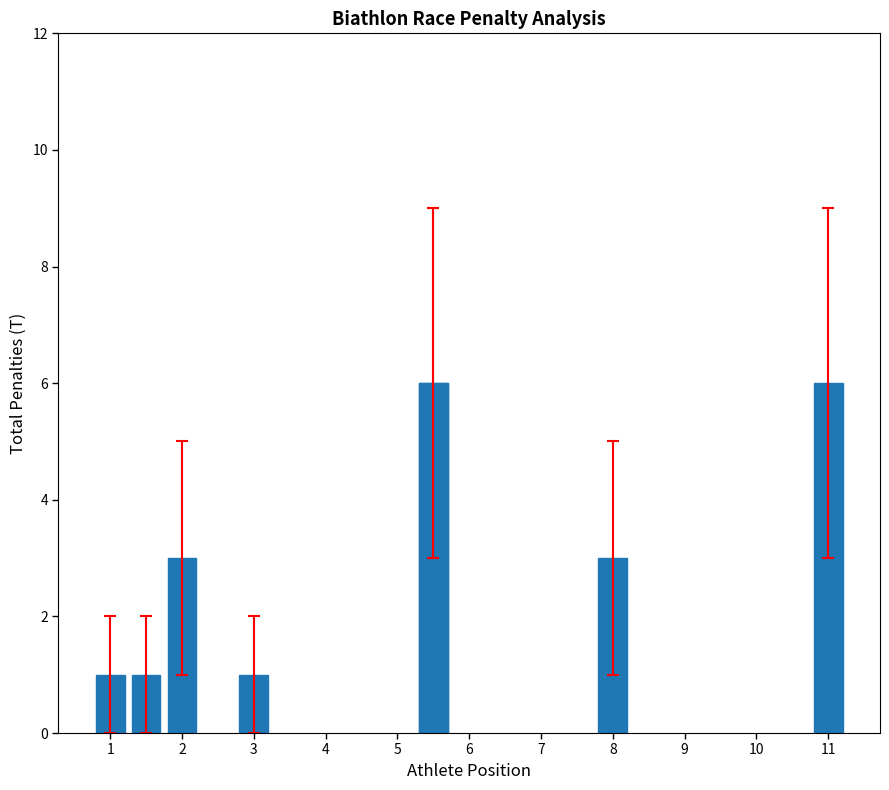

Which category has the highest value across all series?

5